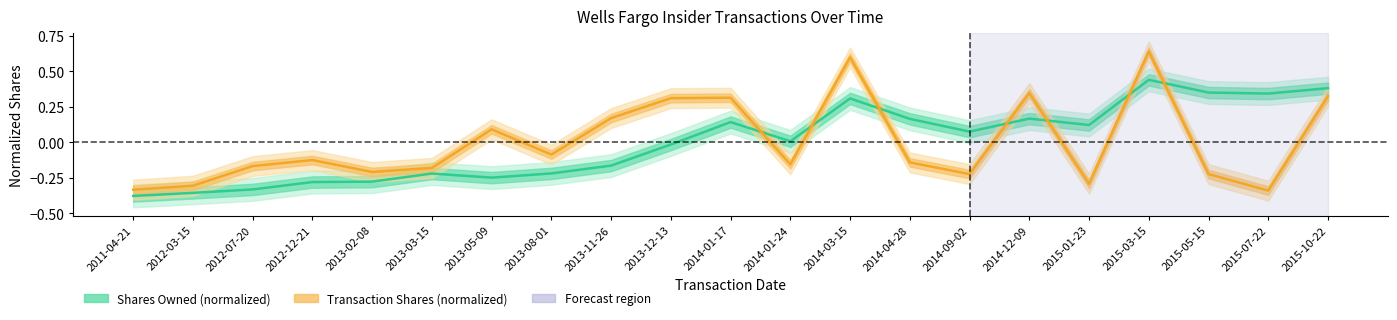

Reading right to left, extract all data points from this chart.

Shares Owned (normalized): 0.4	0.3	0.3	0.4	0.1	0.2	0.1	0.2	0.3	0.0	0.1	-0.0	-0.2	-0.2	-0.2	-0.2	-0.3	-0.3	-0.3	-0.4	-0.4
Transaction Shares (normalized): 0.3	-0.3	-0.2	0.6	-0.3	0.3	-0.2	-0.1	0.6	-0.2	0.3	0.3	0.2	-0.1	0.1	-0.2	-0.2	-0.1	-0.2	-0.3	-0.3